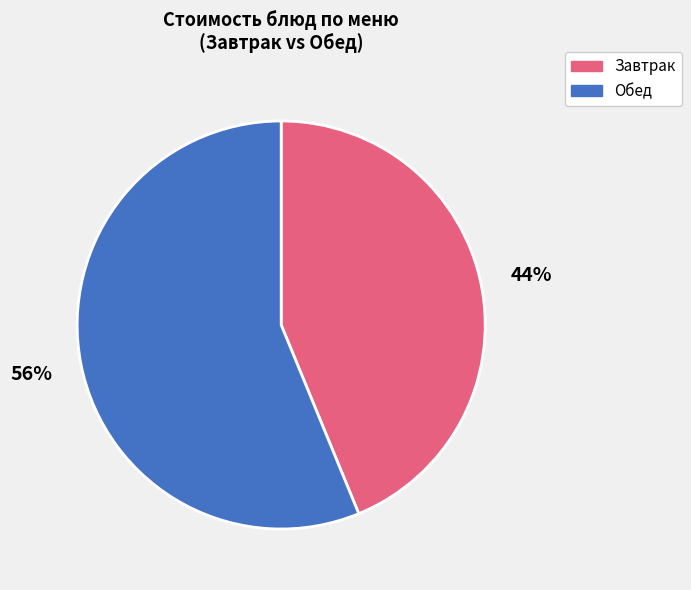

Between Завтрак and Обед, which is larger?

Обед